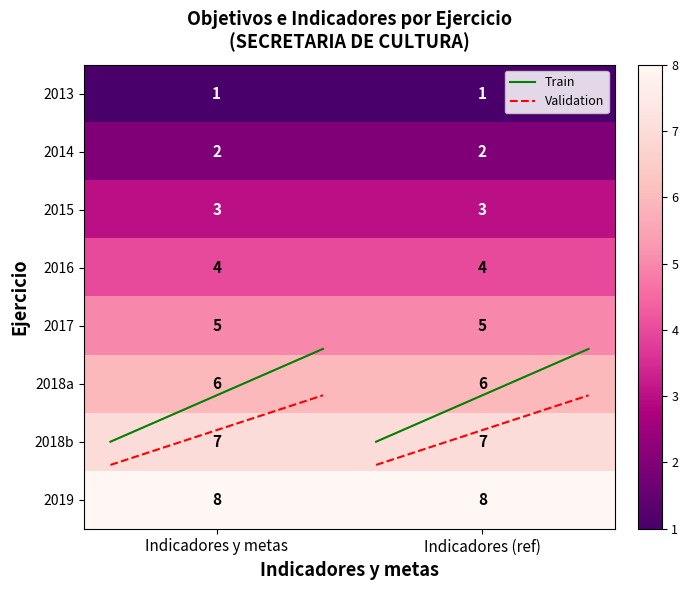

What is the greatest value displayed?

8